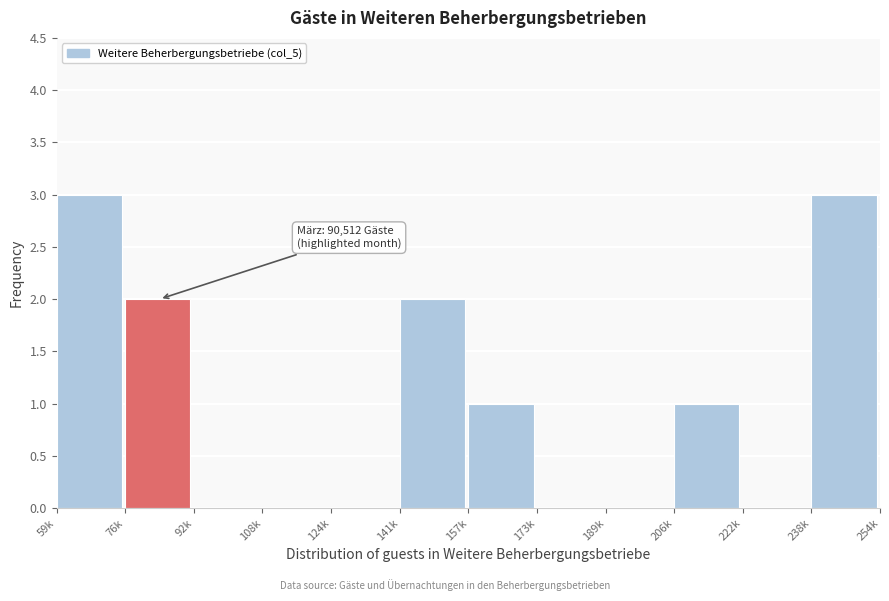

Reading right to left, what are all the values shown in this chart?

238k=3	222k=0	206k=1	189k=0	173k=0	157k=1	141k=2	124k=0	108k=0	92k=0	76k=2	59k=3